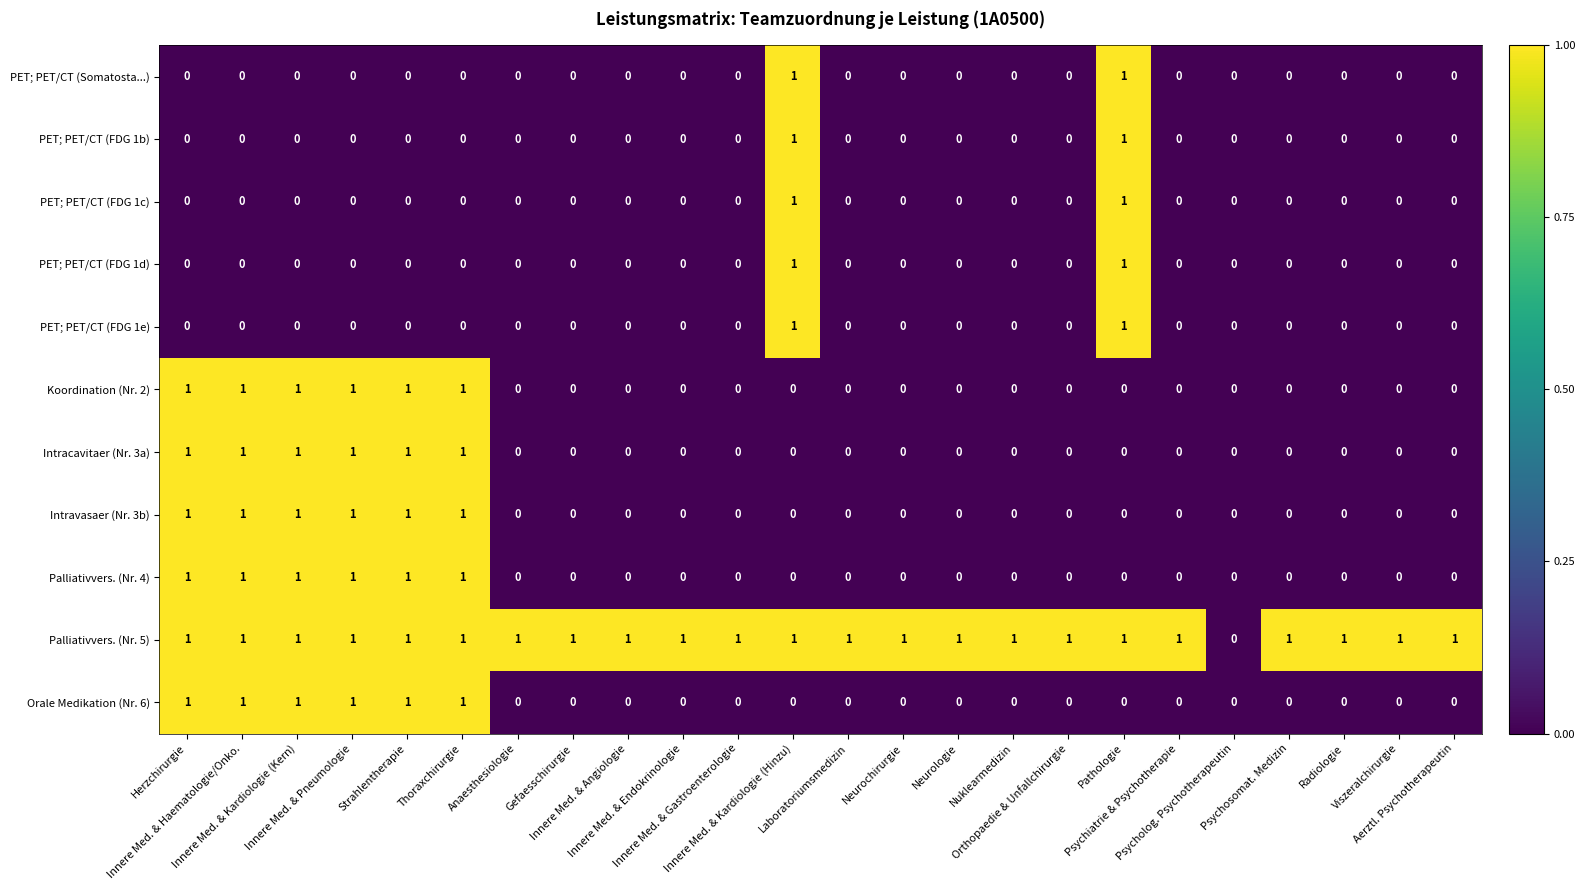

How many PET; PET/CT (FDG 1c) values are between 0 and 1?

24